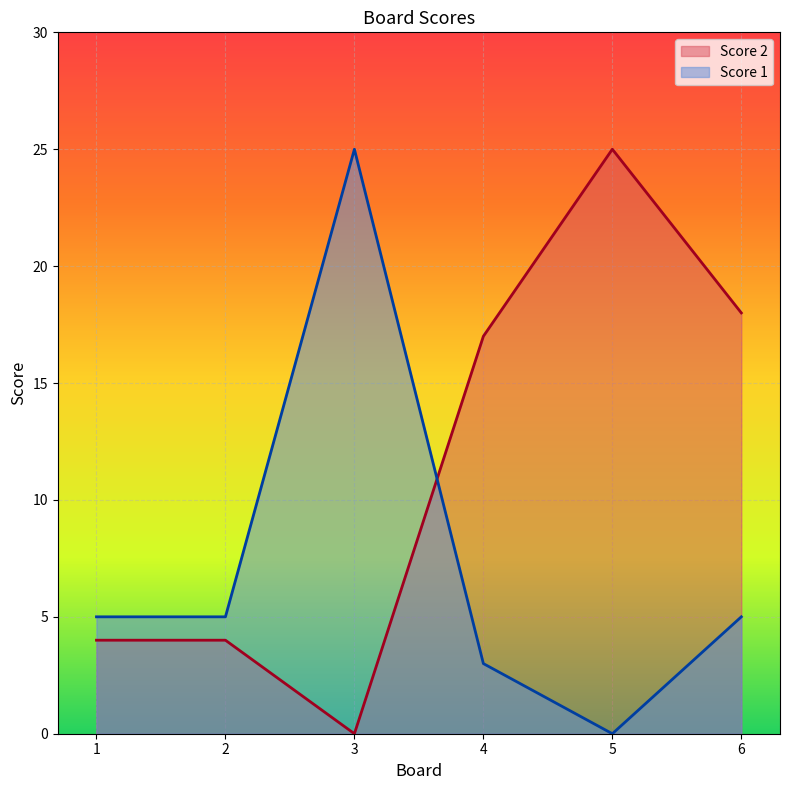

How many lines are shown in the chart?

2